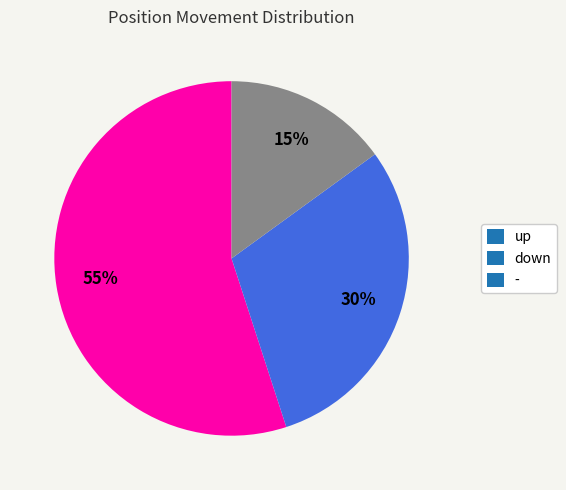

To the nearest percent, what is the average slice percentage?

33%